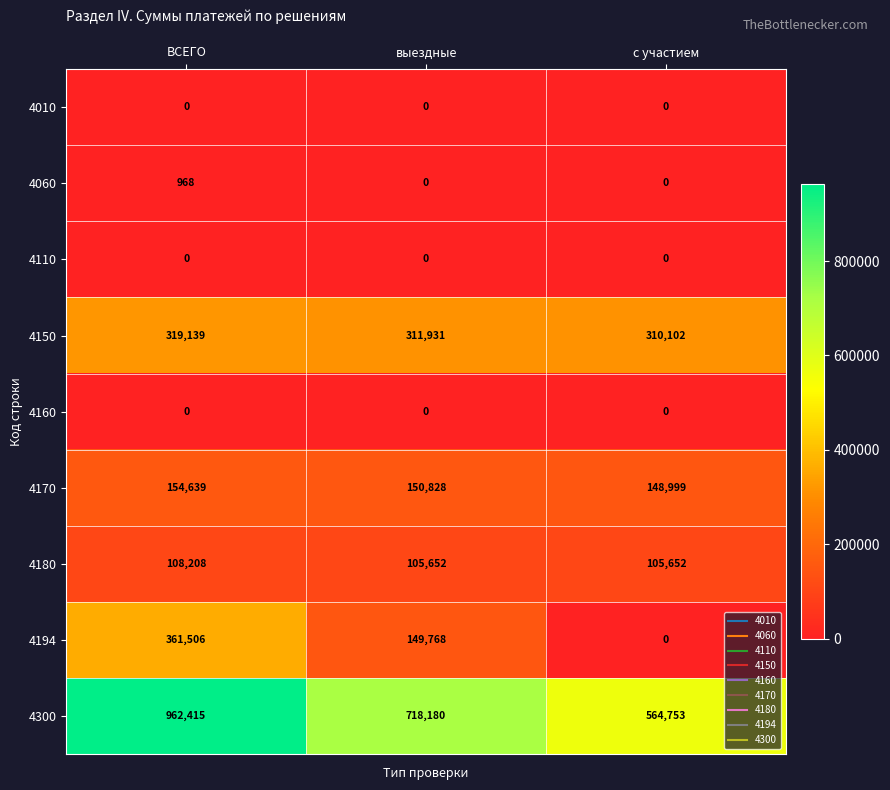

True or false: 4170 has a value of 154639 at ВСЕГО.

True